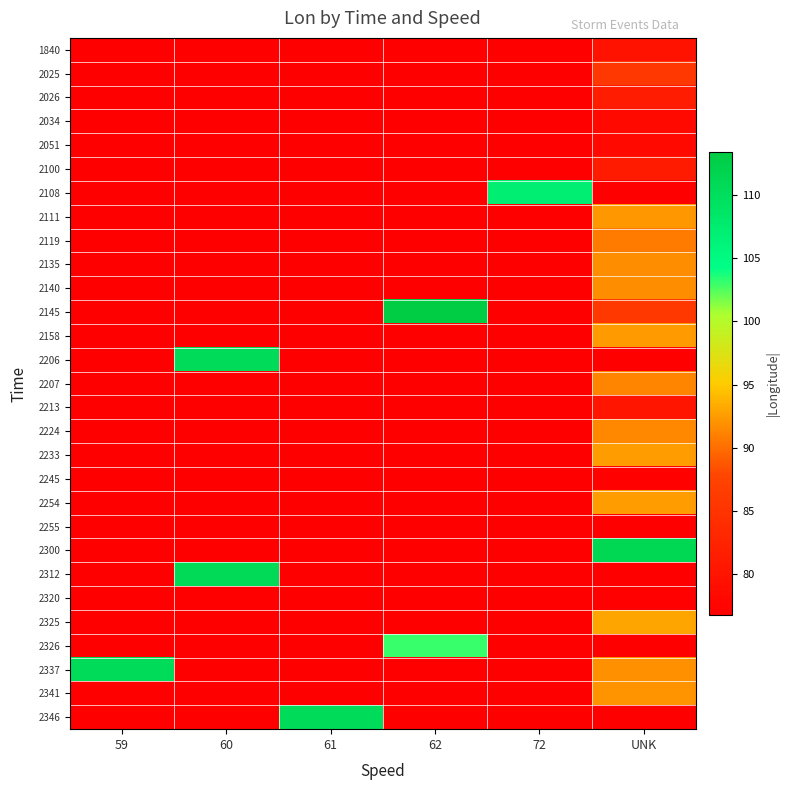

Reading left to right, what are all the values shown in this chart?

1840: 59=0.0	60=0.0	61=0.0	62=0.0	72=0.0	UNK=79.9
2025: 59=0.0	60=0.0	61=0.0	62=0.0	72=0.0	UNK=85.5
2026: 59=0.0	60=0.0	61=0.0	62=0.0	72=0.0	UNK=81.4
2034: 59=0.0	60=0.0	61=0.0	62=0.0	72=0.0	UNK=78.2
2051: 59=0.0	60=0.0	61=0.0	62=0.0	72=0.0	UNK=78.2
2100: 59=0.0	60=0.0	61=0.0	62=0.0	72=0.0	UNK=81.2
2108: 59=0.0	60=0.0	61=0.0	62=0.0	72=107.2	UNK=0.0
2111: 59=0.0	60=0.0	61=0.0	62=0.0	72=0.0	UNK=92.2
2119: 59=0.0	60=0.0	61=0.0	62=0.0	72=0.0	UNK=90.6
2135: 59=0.0	60=0.0	61=0.0	62=0.0	72=0.0	UNK=91.7
2140: 59=0.0	60=0.0	61=0.0	62=0.0	72=0.0	UNK=91.6
2145: 59=0.0	60=0.0	61=0.0	62=113.5	72=0.0	UNK=85.8
2158: 59=0.0	60=0.0	61=0.0	62=0.0	72=0.0	UNK=92.5
2206: 59=0.0	60=110.5	61=0.0	62=0.0	72=0.0	UNK=0.0
2207: 59=0.0	60=0.0	61=0.0	62=0.0	72=0.0	UNK=91.2
2213: 59=0.0	60=0.0	61=0.0	62=0.0	72=0.0	UNK=80.2
2224: 59=0.0	60=0.0	61=0.0	62=0.0	72=0.0	UNK=91.5
2233: 59=0.0	60=0.0	61=0.0	62=0.0	72=0.0	UNK=92.6
2245: 59=0.0	60=0.0	61=0.0	62=0.0	72=0.0	UNK=77.2
2254: 59=0.0	60=0.0	61=0.0	62=0.0	72=0.0	UNK=92.5
2255: 59=0.0	60=0.0	61=0.0	62=0.0	72=0.0	UNK=76.7
2300: 59=0.0	60=0.0	61=0.0	62=0.0	72=0.0	UNK=111.2
2312: 59=0.0	60=110.8	61=0.0	62=0.0	72=0.0	UNK=0.0
2320: 59=0.0	60=0.0	61=0.0	62=0.0	72=0.0	UNK=77.0
2325: 59=0.0	60=0.0	61=0.0	62=0.0	72=0.0	UNK=93.0
2326: 59=0.0	60=0.0	61=0.0	62=103.1	72=0.0	UNK=0.0
2337: 59=110.5	60=0.0	61=0.0	62=0.0	72=0.0	UNK=91.9
2341: 59=0.0	60=0.0	61=0.0	62=0.0	72=0.0	UNK=92.0
2346: 59=0.0	60=0.0	61=110.6	62=0.0	72=0.0	UNK=0.0